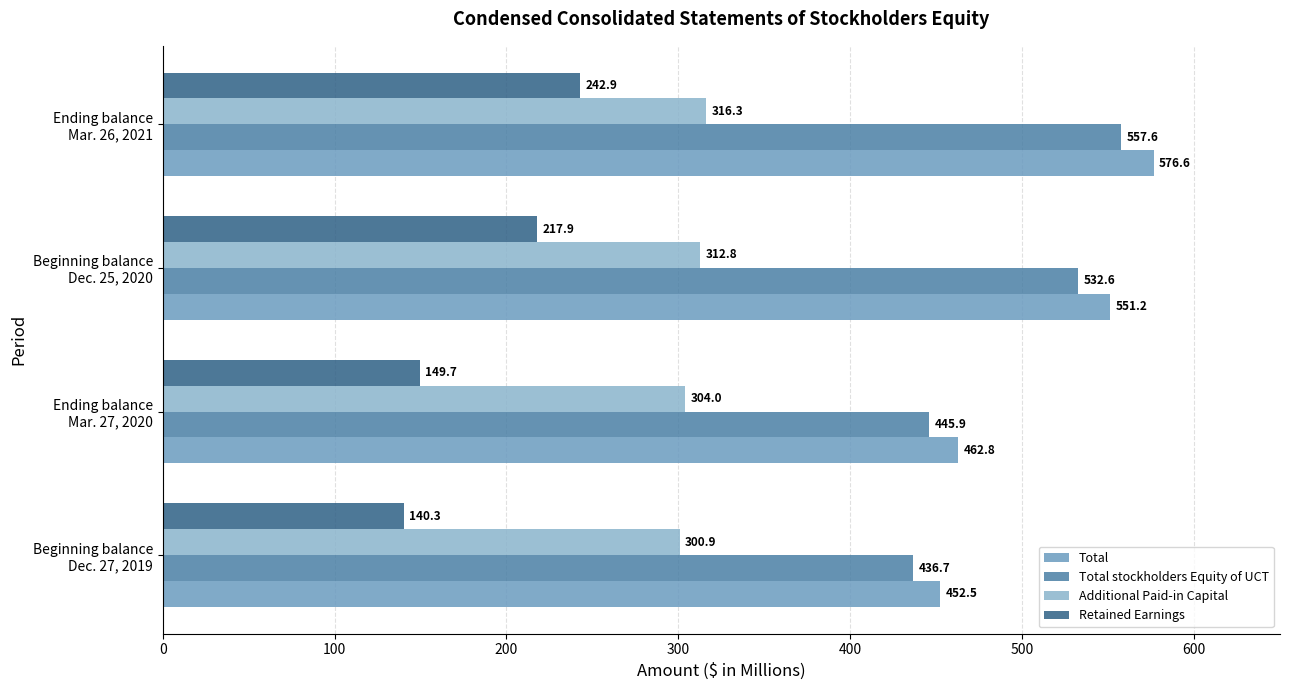

Which series has the largest total across all categories?

Total